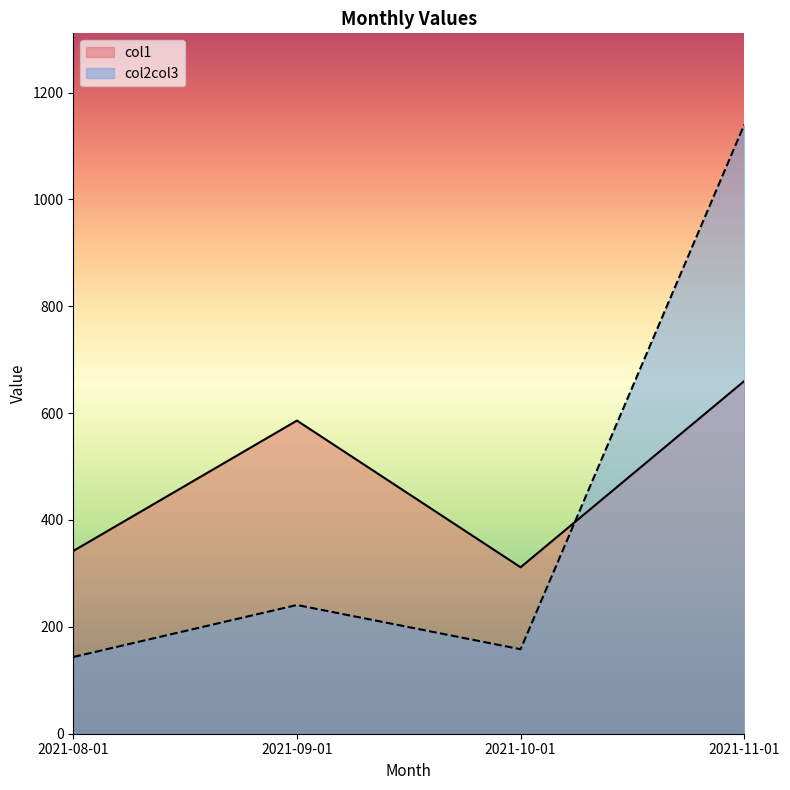

Which series has the largest total across all categories?

col1